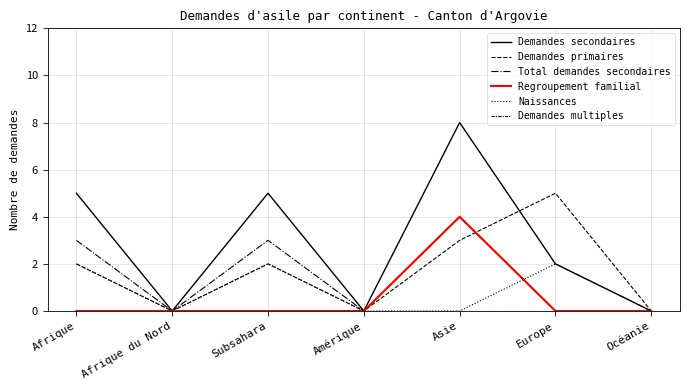

Where do Naissances and Total demandes secondaires first cross each other?

Asie and Europe